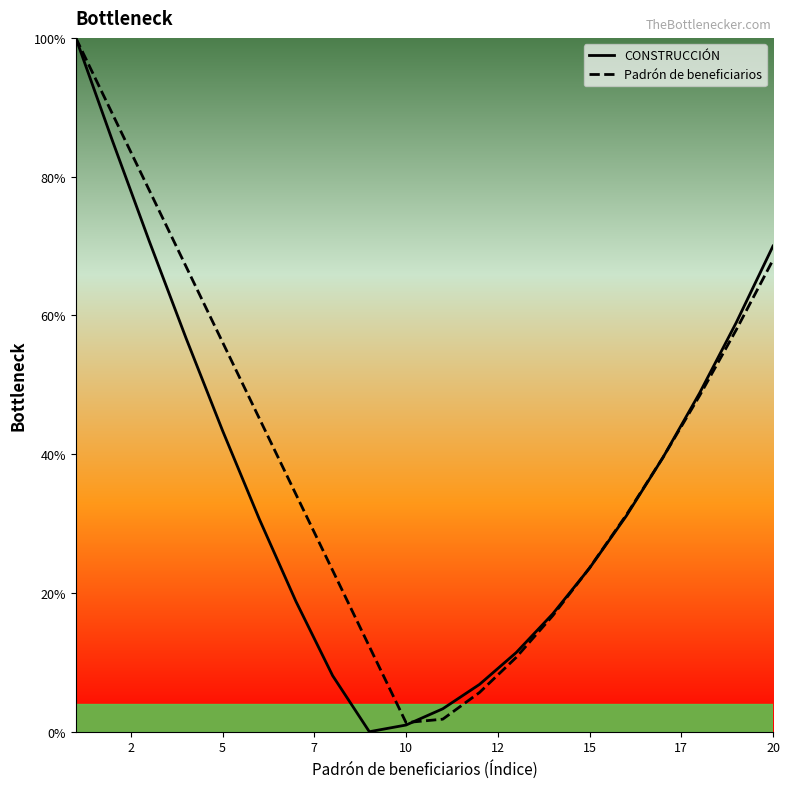

Rank the series by their average value, from lowest to highest.

CONSTRUCCIÓN, Padrón de beneficiarios